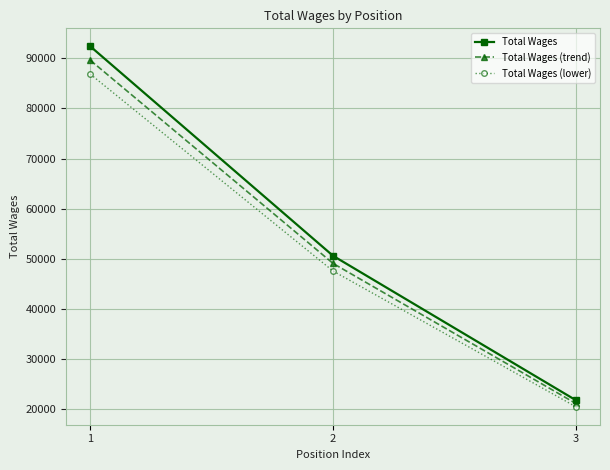

Which series has the largest range (max minus min)?

Total Wages